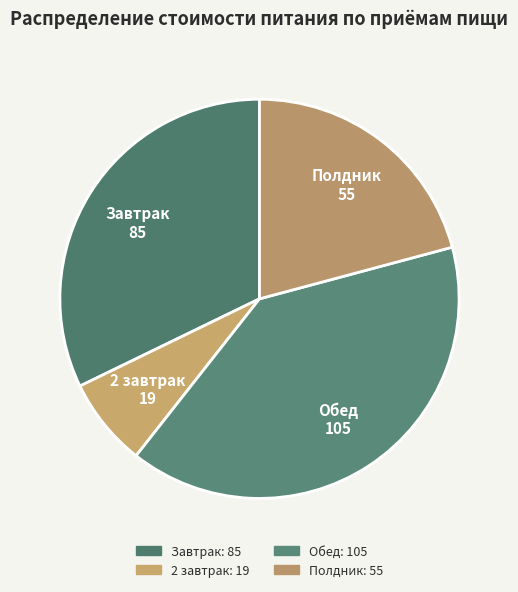

True or false: Обед accounts for 40% of the total.

True